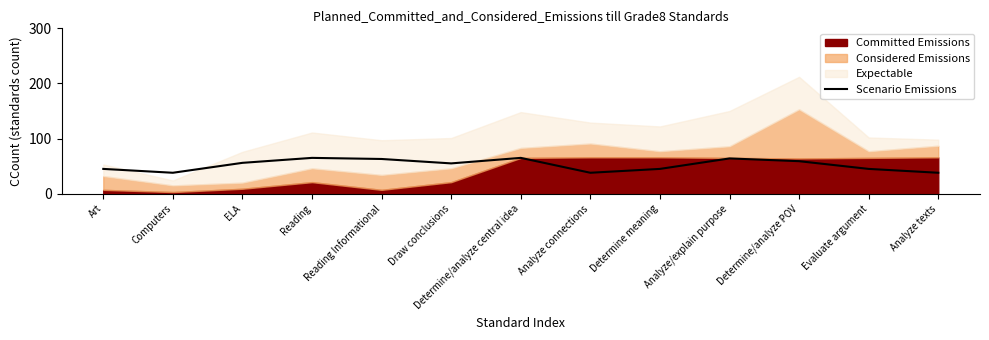

What is the ratio of the value at Analyze/explain purpose to the value at Analyze texts?

1.7